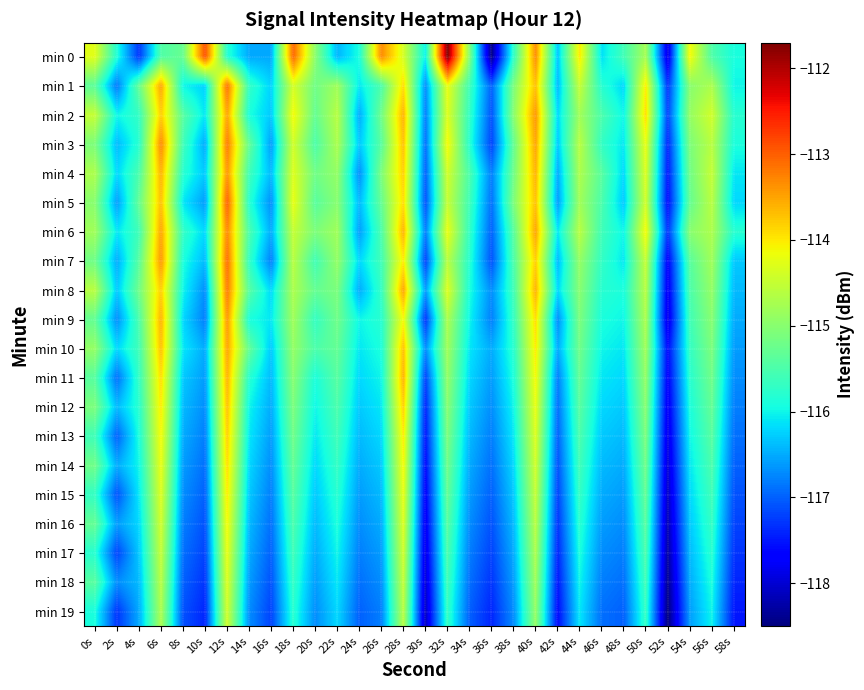

Reading right to left, list all the values displayed in this chart.

min 0: 58s=-115.9	56s=-115.5	54s=-114.1	52s=-117.9	50s=-114.8	48s=-115.6	46s=-116.1	44s=-114.0	42s=-116.3	40s=-113.3	38s=-115.7	36s=-118.4	34s=-115.0	32s=-111.7	30s=-116.0	28s=-114.4	26s=-113.3	24s=-115.9	22s=-116.4	20s=-115.0	18s=-113.1	16s=-116.5	14s=-116.5	12s=-115.8	10s=-112.9	8s=-115.3	6s=-115.5	4s=-117.3	2s=-115.9	0s=-114.3
min 1: 58s=-116.0	56s=-114.7	54s=-115.0	52s=-117.3	50s=-114.0	48s=-116.2	46s=-115.8	44s=-114.5	42s=-116.4	40s=-113.7	38s=-115.1	36s=-117.0	34s=-115.6	32s=-114.2	30s=-116.7	28s=-113.9	26s=-115.5	24s=-116.1	22s=-114.8	20s=-115.2	18s=-114.4	16s=-116.2	14s=-115.7	12s=-113.1	10s=-116.2	8s=-116.0	6s=-113.5	4s=-115.3	2s=-116.8	0s=-115.4
min 2: 58s=-115.8	56s=-114.4	54s=-114.9	52s=-117.2	50s=-113.9	48s=-116.0	46s=-115.5	44s=-114.8	42s=-116.2	40s=-113.4	38s=-115.0	36s=-117.1	34s=-115.7	32s=-114.3	30s=-116.8	28s=-113.6	26s=-115.2	24s=-116.5	22s=-114.6	20s=-115.3	18s=-114.1	16s=-116.3	14s=-115.9	12s=-113.5	10s=-116.1	8s=-115.4	6s=-113.8	4s=-115.7	2s=-116.0	0s=-114.5
min 3: 58s=-115.9	56s=-114.6	54s=-115.1	52s=-117.4	50s=-114.2	48s=-116.1	46s=-115.7	44s=-114.6	42s=-116.3	40s=-113.5	38s=-115.3	36s=-117.2	34s=-115.8	32s=-114.1	30s=-116.9	28s=-113.7	26s=-115.4	24s=-116.3	22s=-114.7	20s=-115.5	18s=-114.4	16s=-116.6	14s=-115.3	12s=-113.2	10s=-116.5	8s=-115.6	6s=-113.3	4s=-115.8	2s=-116.4	0s=-115.1
min 4: 58s=-116.1	56s=-114.5	54s=-115.2	52s=-117.5	50s=-114.3	48s=-116.2	46s=-115.4	44s=-114.7	42s=-116.5	40s=-113.6	38s=-115.2	36s=-116.8	34s=-115.5	32s=-114.4	30s=-117.0	28s=-113.8	26s=-115.1	24s=-116.7	22s=-114.9	20s=-115.2	18s=-114.3	16s=-116.4	14s=-115.6	12s=-113.4	10s=-116.3	8s=-115.8	6s=-113.6	4s=-115.5	2s=-116.2	0s=-114.7
min 5: 58s=-116.2	56s=-114.6	54s=-115.3	52s=-117.6	50s=-114.4	48s=-116.3	46s=-115.5	44s=-114.8	42s=-116.6	40s=-113.7	38s=-115.1	36s=-116.9	34s=-115.6	32s=-114.5	30s=-117.1	28s=-113.9	26s=-115.3	24s=-116.4	22s=-115.0	20s=-115.4	18s=-114.2	16s=-116.7	14s=-115.8	12s=-113.0	10s=-116.6	8s=-116.1	6s=-113.7	4s=-115.3	2s=-116.6	0s=-115.0
min 6: 58s=-115.8	56s=-114.7	54s=-115.0	52s=-117.3	50s=-114.1	48s=-116.0	46s=-115.6	44s=-114.6	42s=-116.1	40s=-113.5	38s=-115.4	36s=-117.0	34s=-115.7	32s=-114.2	30s=-116.8	28s=-113.6	26s=-115.5	24s=-116.6	22s=-114.8	20s=-115.1	18s=-114.5	16s=-116.5	14s=-115.5	12s=-113.3	10s=-116.2	8s=-115.7	6s=-113.5	4s=-115.6	2s=-116.1	0s=-114.8
min 7: 58s=-116.3	56s=-114.8	54s=-115.4	52s=-117.7	50s=-114.5	48s=-116.1	46s=-115.7	44s=-114.9	42s=-116.4	40s=-113.8	38s=-115.5	36s=-117.1	34s=-115.8	32s=-114.6	30s=-117.2	28s=-114.0	26s=-115.6	24s=-116.2	22s=-114.9	20s=-115.6	18s=-114.6	16s=-116.8	14s=-115.7	12s=-113.1	10s=-116.4	8s=-115.9	6s=-113.4	4s=-115.4	2s=-116.5	0s=-115.2
min 8: 58s=-116.4	56s=-114.9	54s=-115.5	52s=-117.8	50s=-114.6	48s=-115.9	46s=-115.8	44s=-115.0	42s=-116.2	40s=-113.6	38s=-115.6	36s=-116.7	34s=-115.9	32s=-114.3	30s=-116.6	28s=-113.5	26s=-115.7	24s=-116.5	22s=-115.1	20s=-115.3	18s=-114.7	16s=-116.2	14s=-115.4	12s=-113.2	10s=-116.7	8s=-116.0	6s=-113.8	4s=-115.2	2s=-116.3	0s=-114.6
min 9: 58s=-116.5	56s=-115.0	54s=-115.6	52s=-117.9	50s=-114.7	48s=-116.0	46s=-115.9	44s=-115.1	42s=-116.7	40s=-113.9	38s=-115.7	36s=-116.8	34s=-116.0	32s=-114.7	30s=-117.3	28s=-114.1	26s=-115.8	24s=-116.0	22s=-115.2	20s=-115.7	18s=-114.8	16s=-116.1	14s=-115.9	12s=-113.4	10s=-116.8	8s=-116.2	6s=-113.6	4s=-115.5	2s=-116.7	0s=-115.3
min 10: 58s=-116.6	56s=-115.1	54s=-115.7	52s=-117.6	50s=-114.8	48s=-116.1	46s=-116.0	44s=-115.2	42s=-116.5	40s=-114.0	38s=-115.8	36s=-116.5	34s=-116.1	32s=-114.8	30s=-116.7	28s=-113.7	26s=-115.9	24s=-116.1	22s=-115.3	20s=-115.5	18s=-114.9	16s=-116.3	14s=-115.3	12s=-113.5	10s=-116.5	8s=-116.1	6s=-113.7	4s=-115.6	2s=-116.2	0s=-114.9
min 11: 58s=-116.7	56s=-115.2	54s=-115.8	52s=-117.7	50s=-114.9	48s=-116.2	46s=-116.1	44s=-115.3	42s=-116.8	40s=-114.1	38s=-115.9	36s=-116.6	34s=-116.2	32s=-114.9	30s=-117.2	28s=-113.6	26s=-116.0	24s=-116.2	22s=-115.4	20s=-115.9	18s=-115.0	16s=-116.4	14s=-115.8	12s=-113.6	10s=-116.6	8s=-116.3	6s=-113.9	4s=-115.7	2s=-116.9	0s=-115.4
min 12: 58s=-116.8	56s=-115.3	54s=-115.9	52s=-117.8	50s=-115.0	48s=-116.3	46s=-116.2	44s=-115.4	42s=-116.9	40s=-114.2	38s=-116.0	36s=-116.7	34s=-116.3	32s=-115.0	30s=-117.4	28s=-113.8	26s=-116.1	24s=-116.3	22s=-115.5	20s=-116.0	18s=-115.1	16s=-116.5	14s=-116.0	12s=-113.7	10s=-116.7	8s=-116.4	6s=-114.0	4s=-115.8	2s=-116.4	0s=-115.1
min 13: 58s=-116.9	56s=-115.4	54s=-116.0	52s=-117.9	50s=-115.1	48s=-116.4	46s=-116.3	44s=-115.5	42s=-117.0	40s=-114.3	38s=-116.1	36s=-116.8	34s=-116.4	32s=-115.1	30s=-117.5	28s=-114.0	26s=-116.2	24s=-116.4	22s=-115.6	20s=-116.1	18s=-115.2	16s=-116.6	14s=-116.1	12s=-113.8	10s=-116.8	8s=-116.5	6s=-114.1	4s=-115.9	2s=-117.0	0s=-115.6
min 14: 58s=-117.0	56s=-115.5	54s=-116.1	52s=-118.0	50s=-115.2	48s=-116.5	46s=-116.4	44s=-115.6	42s=-117.1	40s=-114.4	38s=-116.2	36s=-116.9	34s=-116.5	32s=-115.2	30s=-117.6	28s=-114.1	26s=-116.3	24s=-116.5	22s=-115.7	20s=-116.2	18s=-115.3	16s=-116.7	14s=-116.2	12s=-113.9	10s=-116.9	8s=-116.6	6s=-114.2	4s=-116.0	2s=-116.5	0s=-115.2
min 15: 58s=-117.1	56s=-115.6	54s=-116.2	52s=-118.1	50s=-115.3	48s=-116.6	46s=-116.5	44s=-115.7	42s=-117.2	40s=-114.5	38s=-116.3	36s=-117.0	34s=-116.6	32s=-115.3	30s=-117.7	28s=-114.2	26s=-116.4	24s=-116.6	22s=-115.8	20s=-116.3	18s=-115.4	16s=-116.8	14s=-116.3	12s=-114.0	10s=-117.0	8s=-116.7	6s=-114.3	4s=-116.1	2s=-117.1	0s=-115.7
min 16: 58s=-117.2	56s=-115.7	54s=-116.3	52s=-118.2	50s=-115.4	48s=-116.7	46s=-116.6	44s=-115.8	42s=-117.3	40s=-114.6	38s=-116.4	36s=-117.1	34s=-116.7	32s=-115.4	30s=-117.8	28s=-114.3	26s=-116.5	24s=-116.7	22s=-115.9	20s=-116.4	18s=-115.5	16s=-116.9	14s=-116.4	12s=-114.1	10s=-117.1	8s=-116.8	6s=-114.4	4s=-116.2	2s=-116.6	0s=-115.3
min 17: 58s=-117.3	56s=-115.8	54s=-116.4	52s=-118.3	50s=-115.5	48s=-116.8	46s=-116.7	44s=-115.9	42s=-117.4	40s=-114.7	38s=-116.5	36s=-117.2	34s=-116.8	32s=-115.5	30s=-117.9	28s=-114.4	26s=-116.6	24s=-116.8	22s=-116.0	20s=-116.5	18s=-115.6	16s=-117.0	14s=-116.5	12s=-114.2	10s=-117.2	8s=-116.9	6s=-114.5	4s=-116.3	2s=-117.2	0s=-115.8
min 18: 58s=-117.4	56s=-115.9	54s=-116.5	52s=-118.4	50s=-115.6	48s=-116.9	46s=-116.8	44s=-116.0	42s=-117.5	40s=-114.8	38s=-116.6	36s=-117.3	34s=-116.9	32s=-115.6	30s=-118.0	28s=-114.5	26s=-116.7	24s=-116.9	22s=-116.1	20s=-116.6	18s=-115.7	16s=-117.1	14s=-116.6	12s=-114.3	10s=-117.3	8s=-117.0	6s=-114.6	4s=-116.4	2s=-116.7	0s=-115.4
min 19: 58s=-117.5	56s=-116.0	54s=-116.6	52s=-118.5	50s=-115.7	48s=-117.0	46s=-116.9	44s=-116.1	42s=-117.6	40s=-114.9	38s=-116.7	36s=-117.4	34s=-117.0	32s=-115.7	30s=-118.1	28s=-114.6	26s=-116.8	24s=-117.0	22s=-116.2	20s=-116.7	18s=-115.8	16s=-117.2	14s=-116.7	12s=-114.4	10s=-117.4	8s=-117.1	6s=-114.7	4s=-116.5	2s=-117.3	0s=-115.9